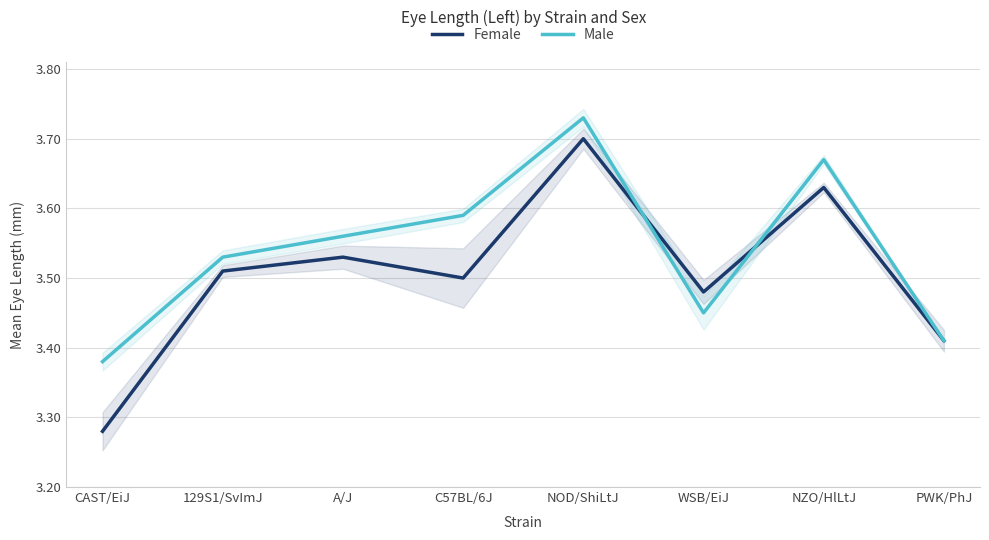

The value of Female at C57BL/6J is 3.5. True or false?

True